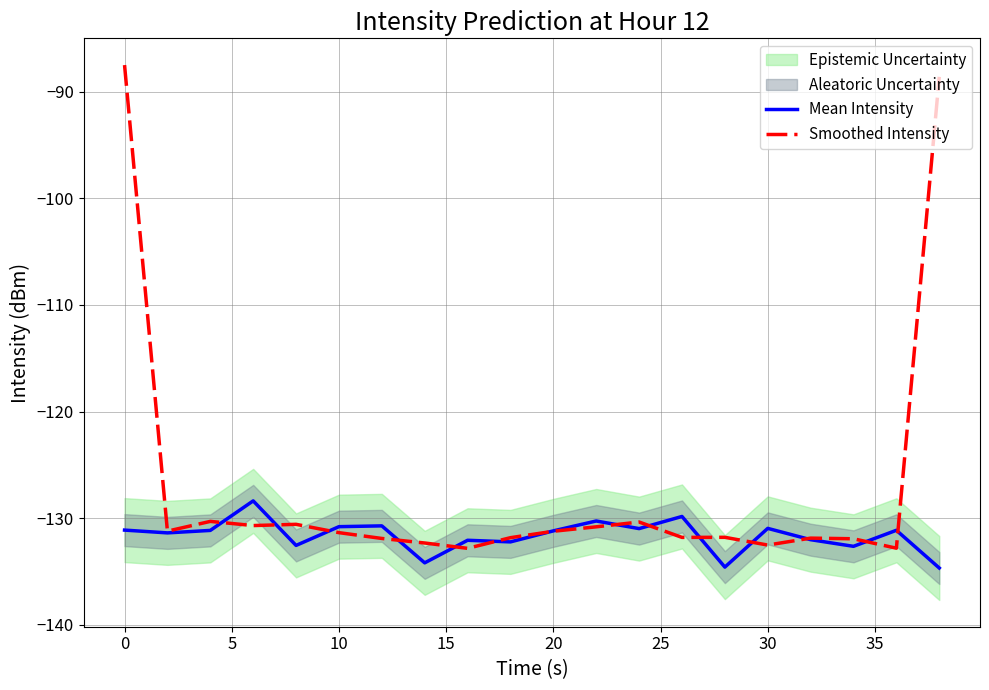

What is the highest value of the Mean Intensity series?

-128.4